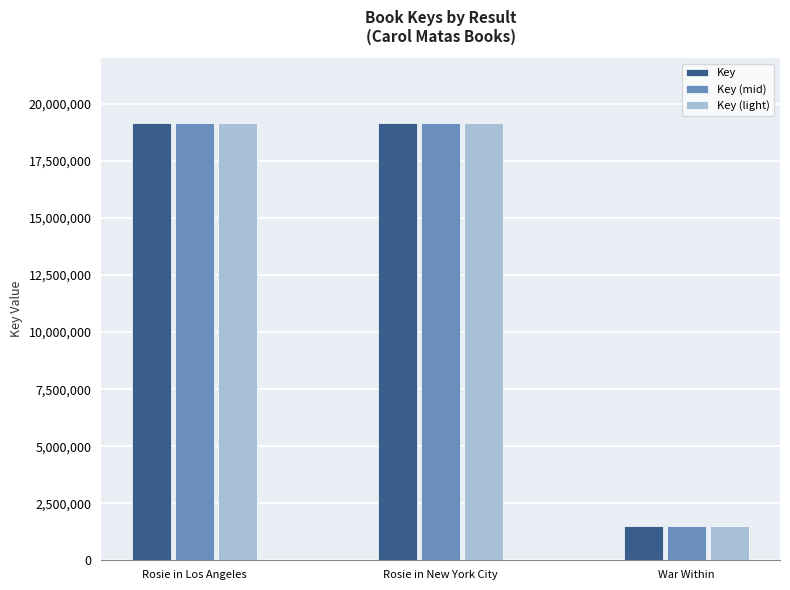

Are the bars grouped side by side (vs. stacked)?

Yes